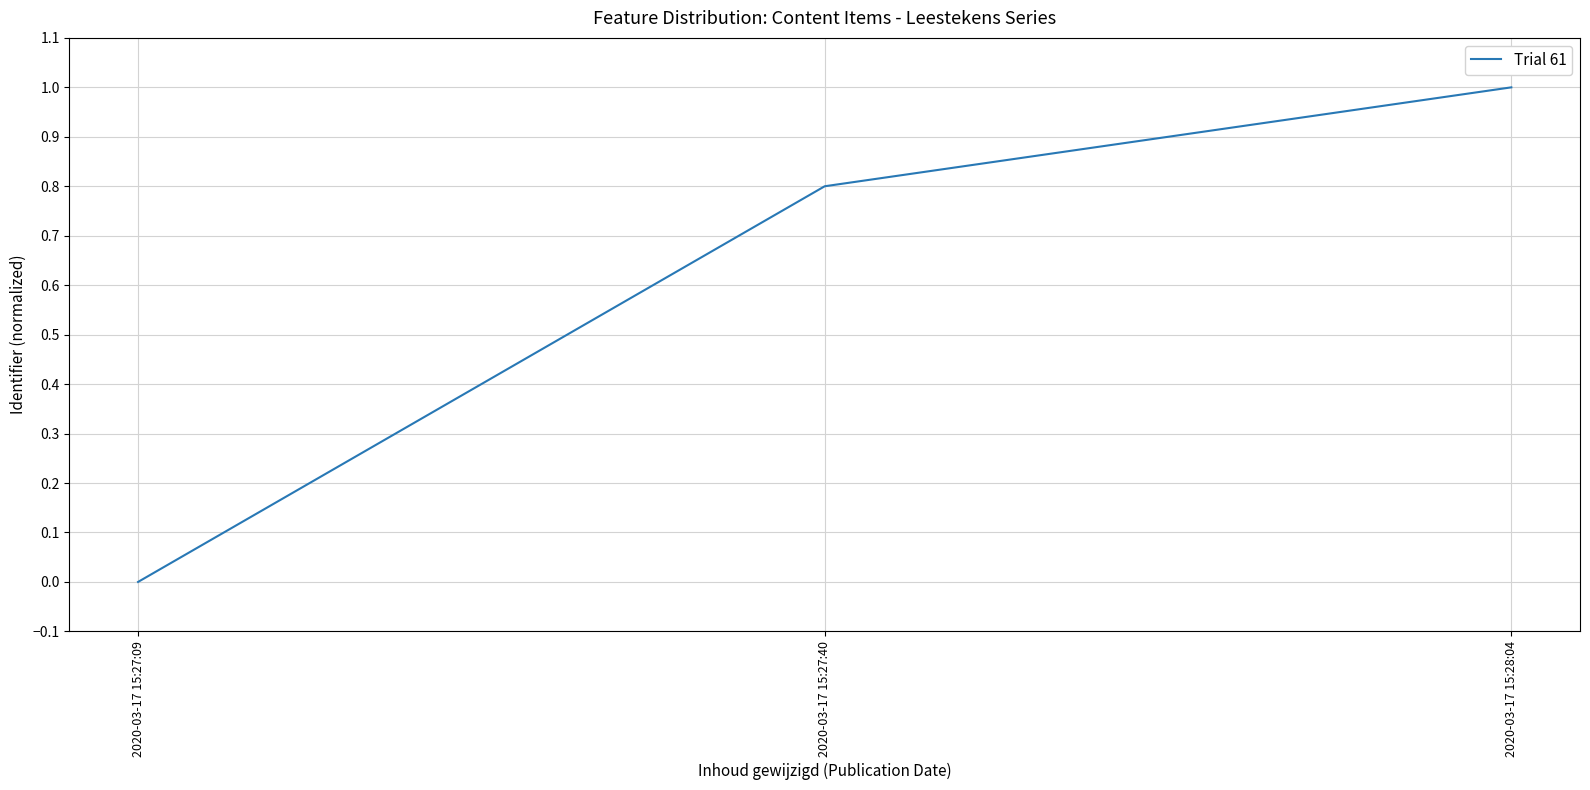

What is the change in value from 2020-03-17 15:27:09 to 2020-03-17 15:27:40?

+0.8